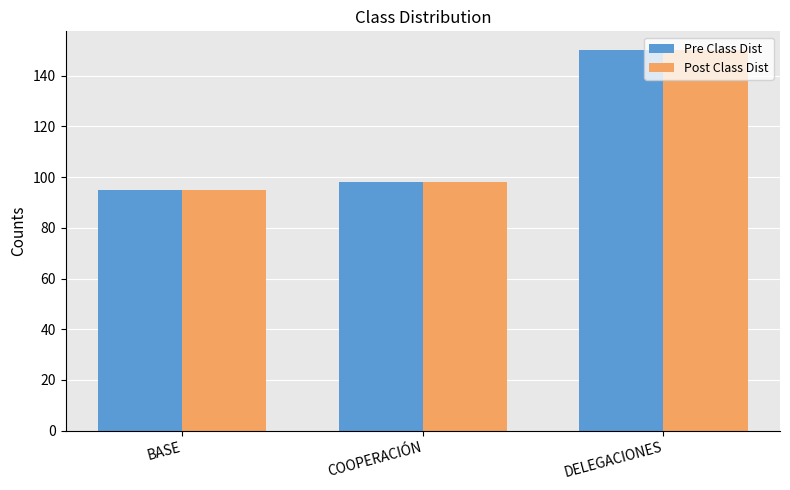

What is the total value across all series at DELEGACIONES?

300